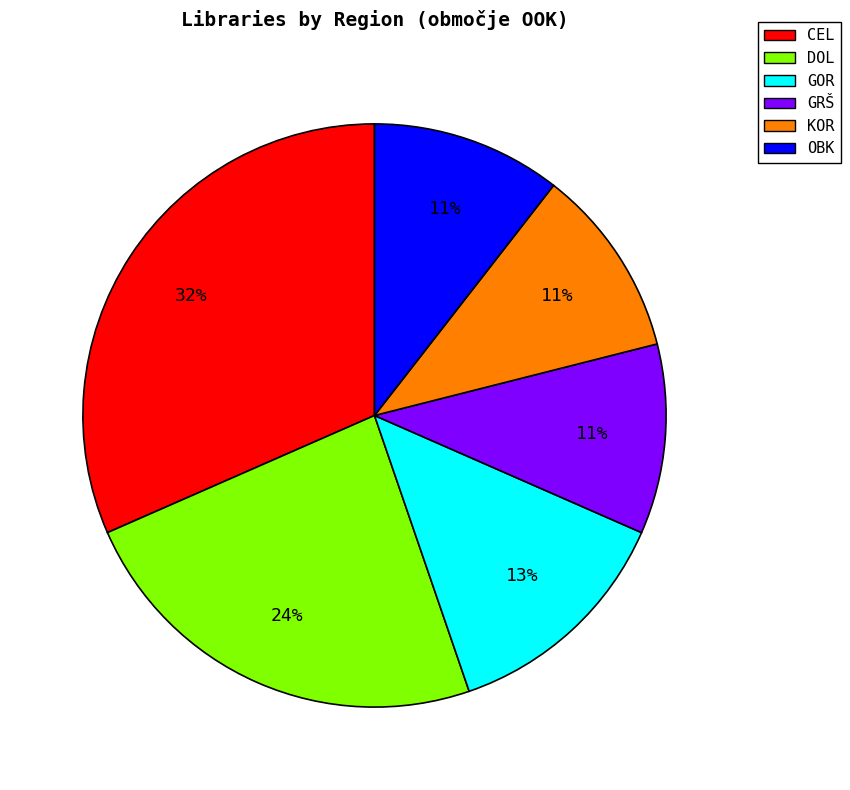

Approximately how many times larger is the value at OBK compared to CEL?

0.3